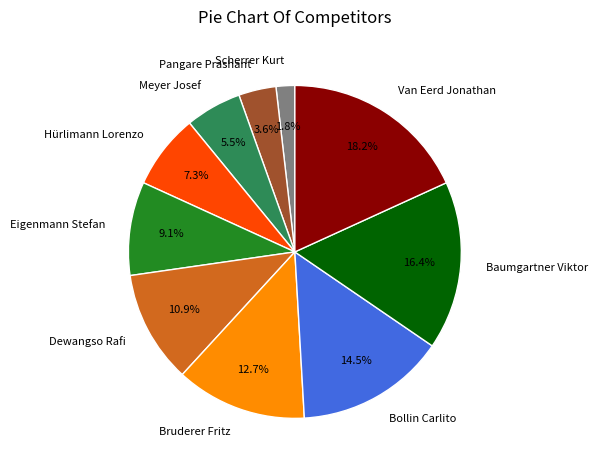

The Bruderer Fritz slice represents 5% of the pie. True or false?

False